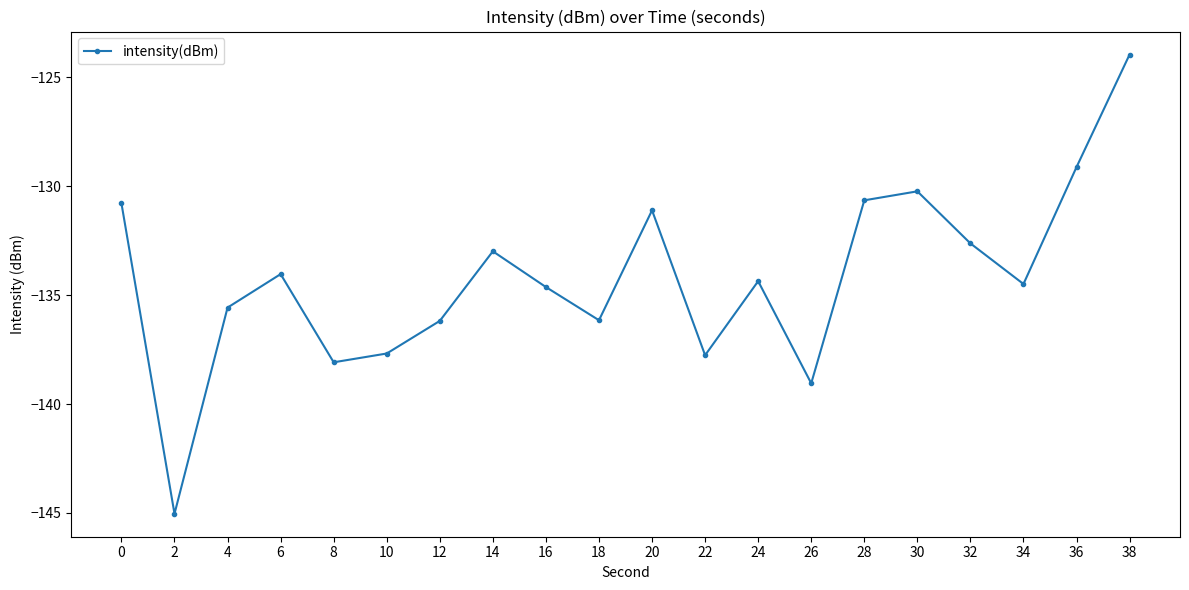

What is the value of the 18th point from the left?

-134.5